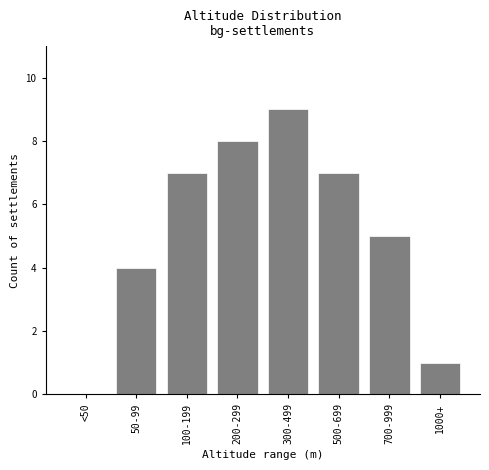

Reading right to left, extract all data points from this chart.

1000+=1	700-999=5	500-699=7	300-499=9	200-299=8	100-199=7	50-99=4	<50=0